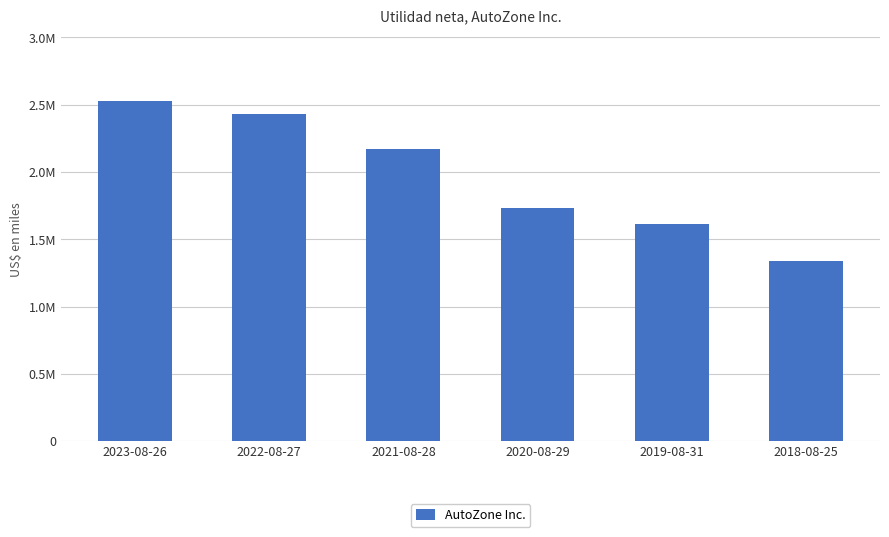

List the labels in order of value, largest first.

2023-08-26, 2022-08-27, 2021-08-28, 2020-08-29, 2019-08-31, 2018-08-25